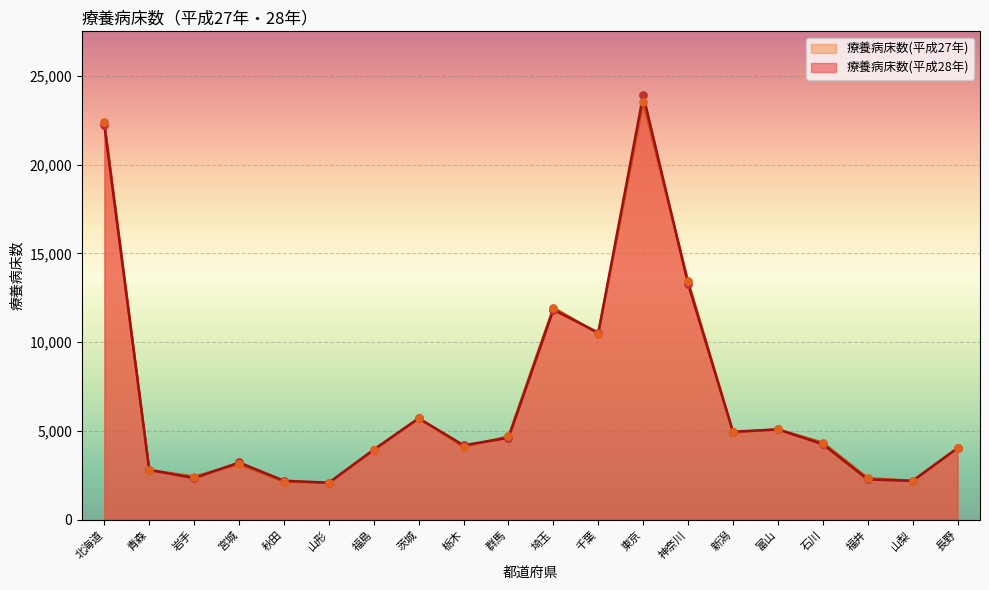

What are all the series names shown in the legend?

療養病床数(平成27年), 療養病床数(平成28年)